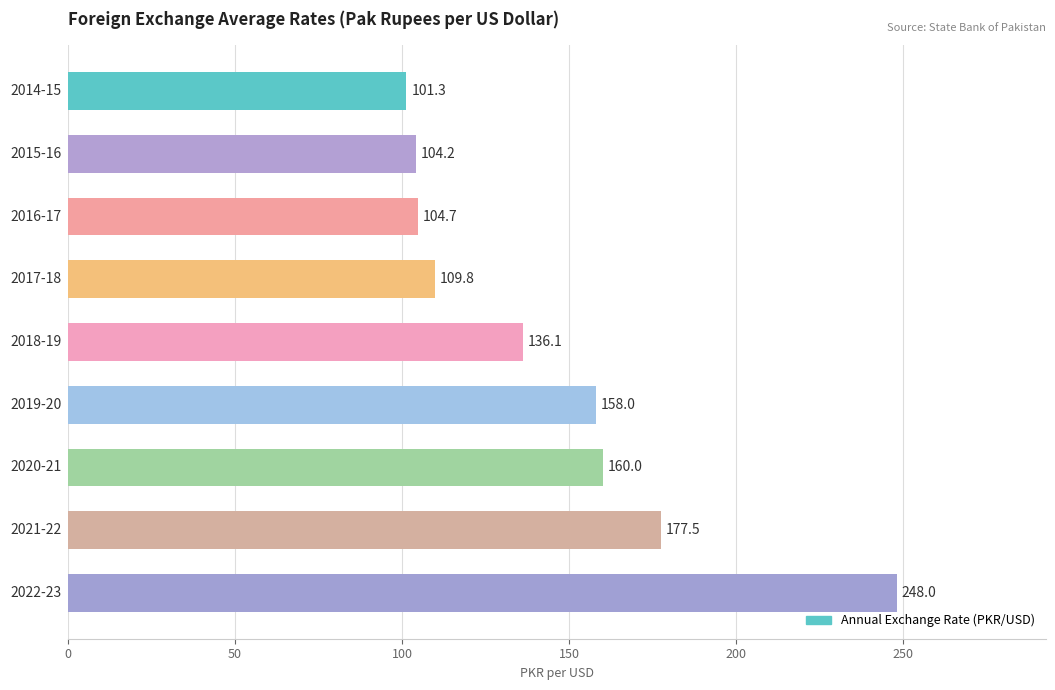

Reading bottom to top, extract all data points from this chart.

248.0	177.5	160.0	158.0	136.1	109.8	104.7	104.2	101.3